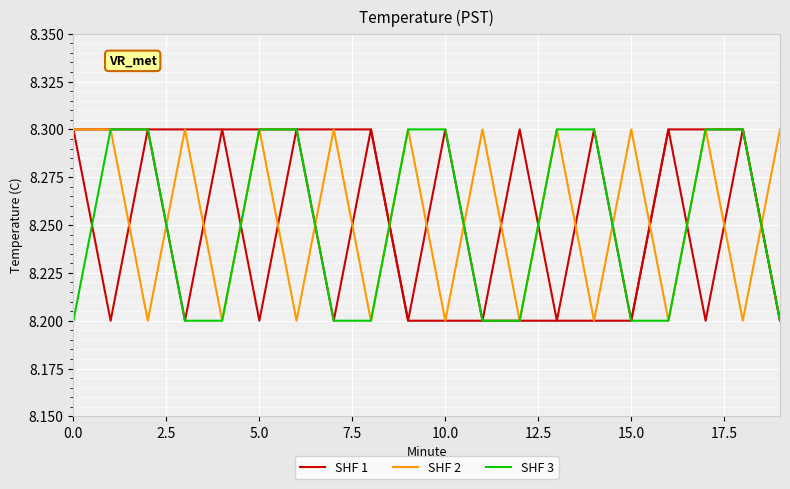

Does the chart have visible grid lines?

Yes